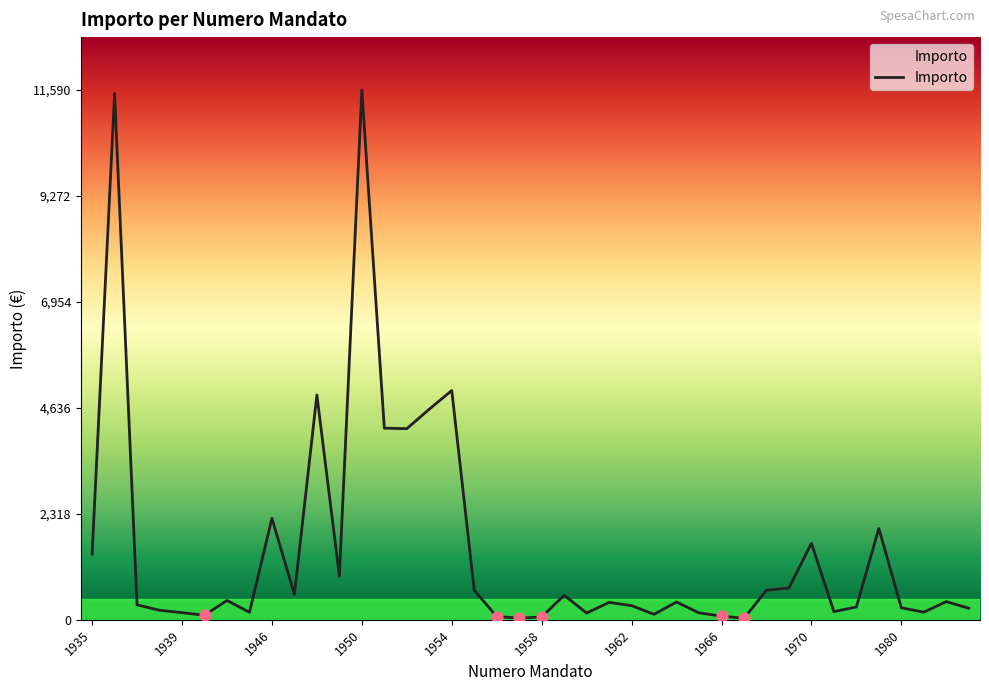

What is the greatest value displayed?

11590.0